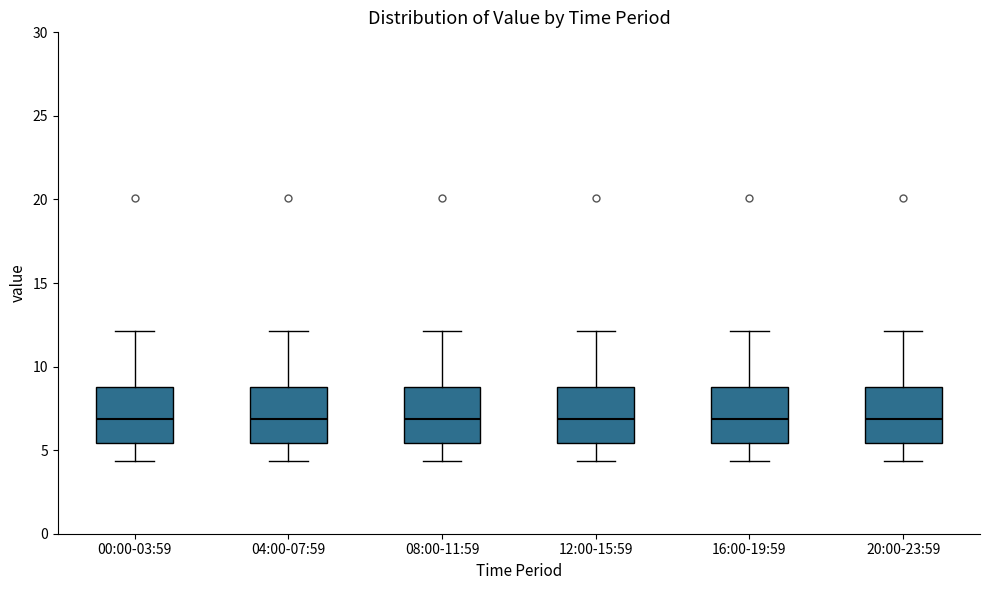

Reading left to right, read every box against the y-axis: the position of its median line, the range the box covers, and the ends of its whiskers. The values are not printed on the chart, so give them approximately, as read against the axis.

00:00-03:59: median 7.0, box 5.5 to 9.0, whiskers 4.5 to 12.0
04:00-07:59: median 7.0, box 5.5 to 9.0, whiskers 4.5 to 12.0
08:00-11:59: median 7.0, box 5.5 to 9.0, whiskers 4.5 to 12.0
12:00-15:59: median 7.0, box 5.5 to 9.0, whiskers 4.5 to 12.0
16:00-19:59: median 7.0, box 5.5 to 9.0, whiskers 4.5 to 12.0
20:00-23:59: median 7.0, box 5.5 to 9.0, whiskers 4.5 to 12.0